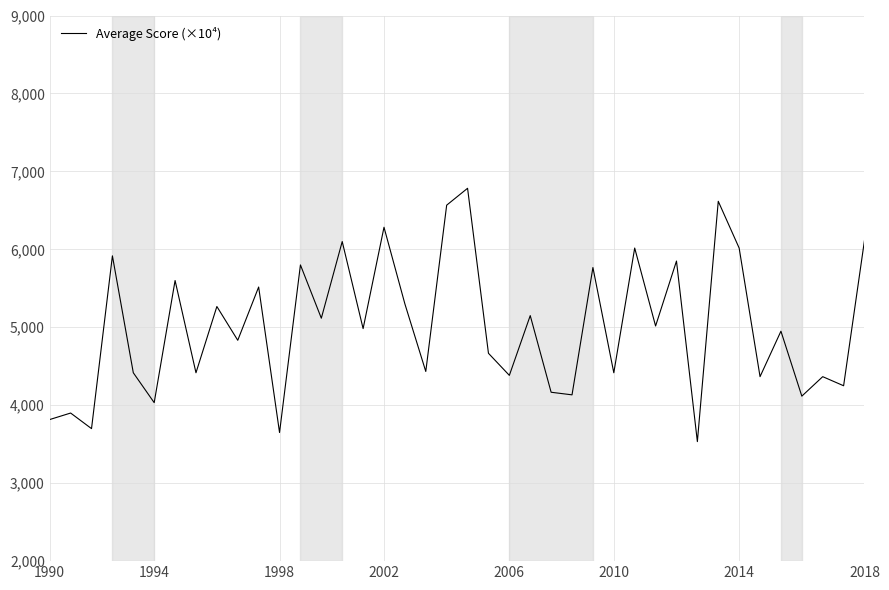

What is the difference between the maximum and minimum values?

3250.0